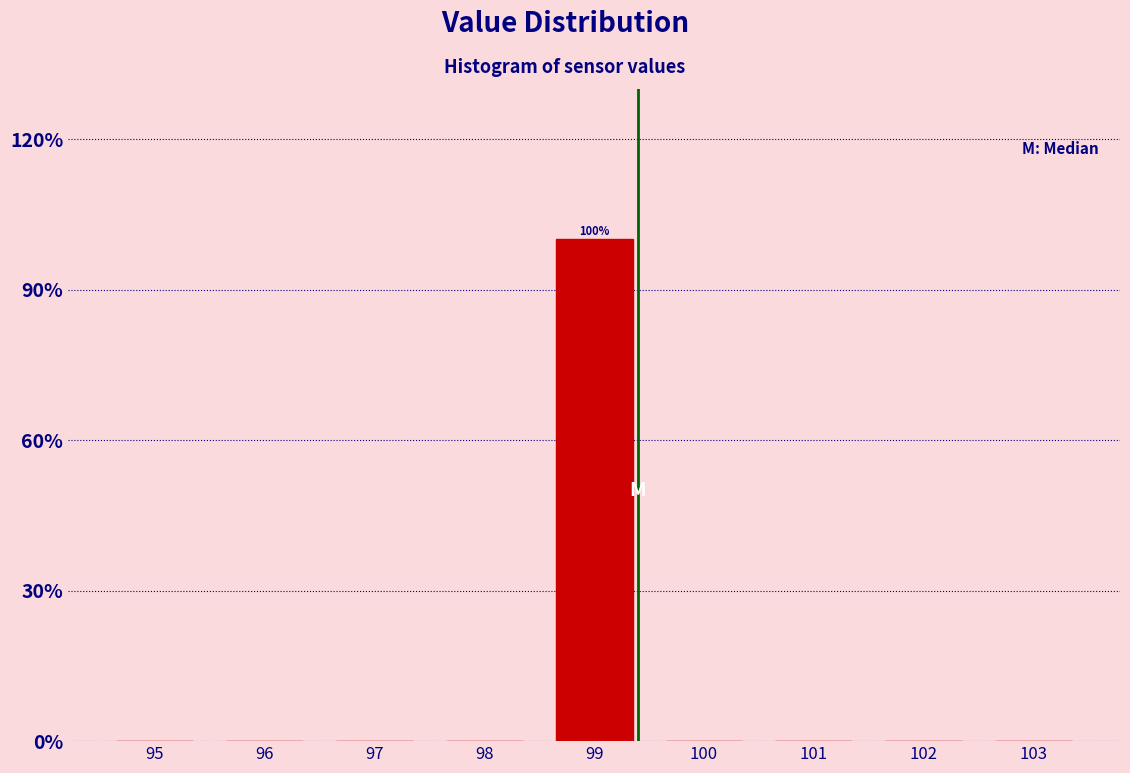

Reading right to left, extract all data points from this chart.

103=0	102=0	101=0	100=0	99=100	98=0	97=0	96=0	95=0